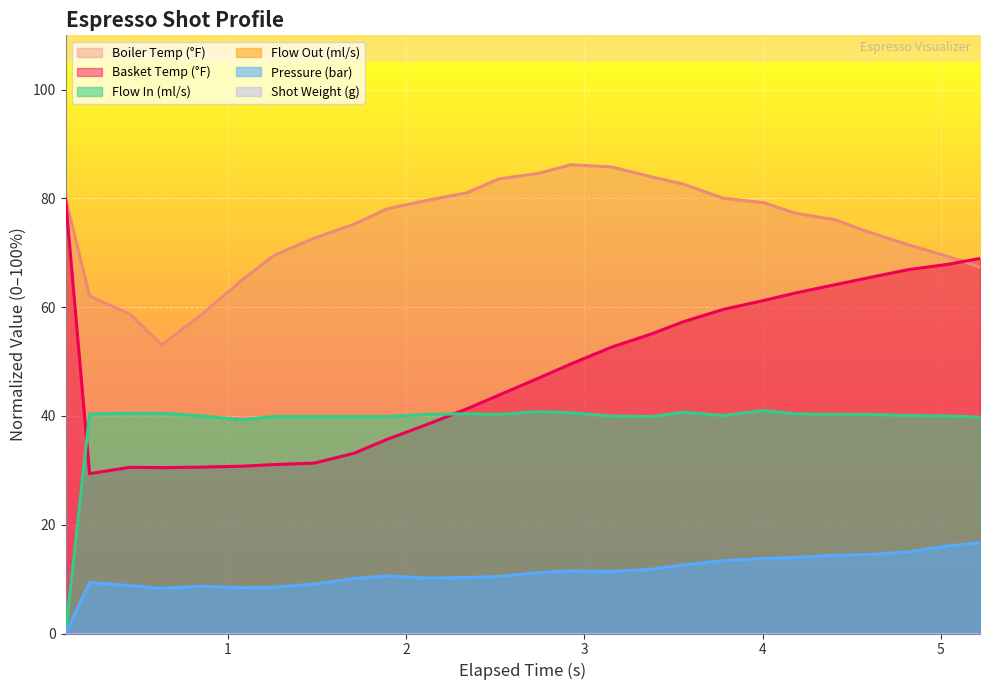

What is the label of the 12th point from the left?

2.339